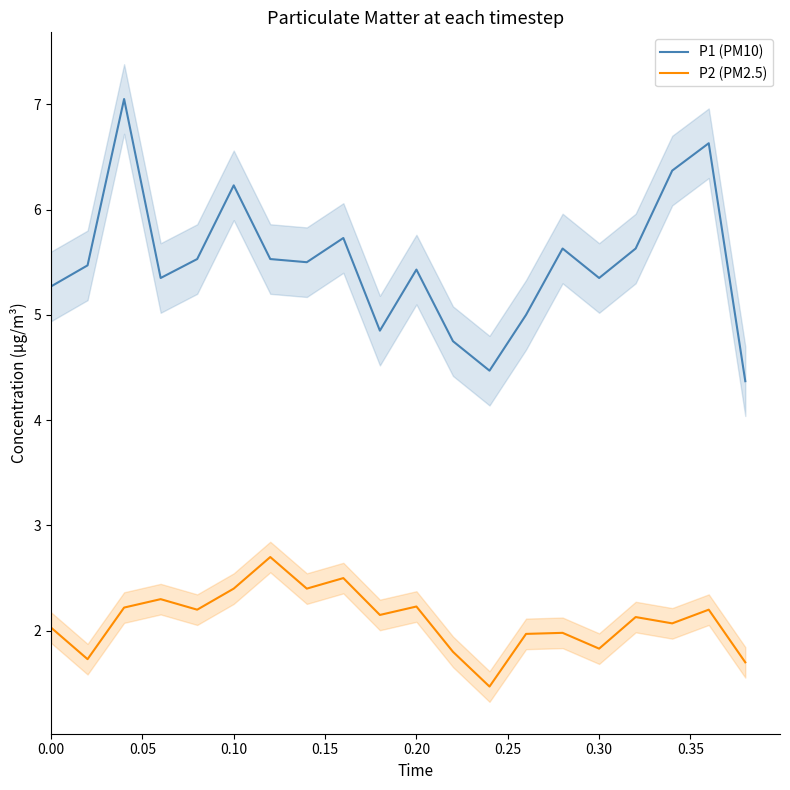

What is the sum of all P1 (PM10) values?

110.1